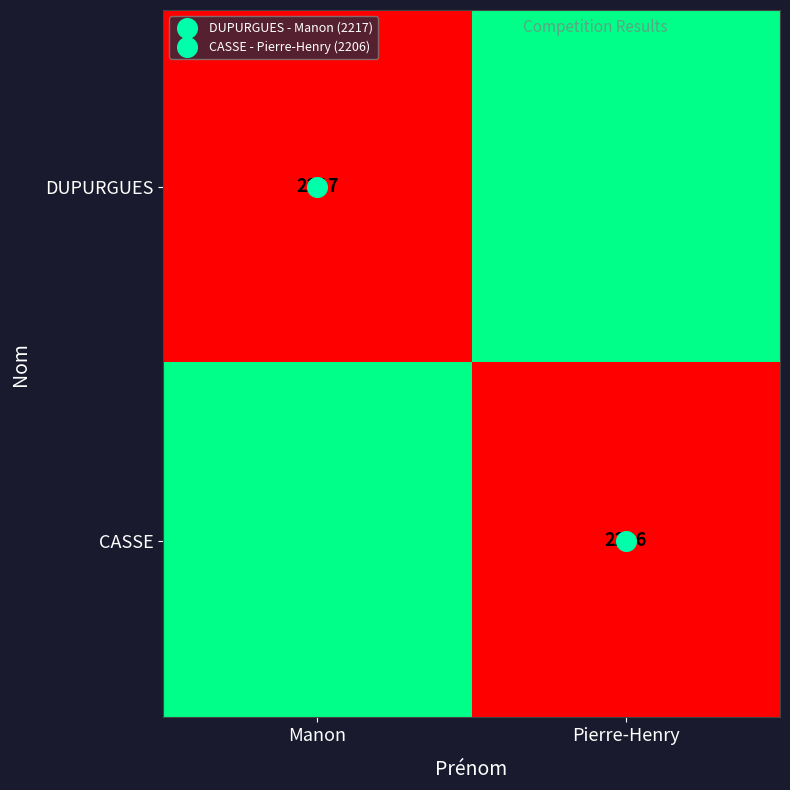

Is the value of DUPURGUES at Manon greater than the value of CASSE at Pierre-Henry?

No